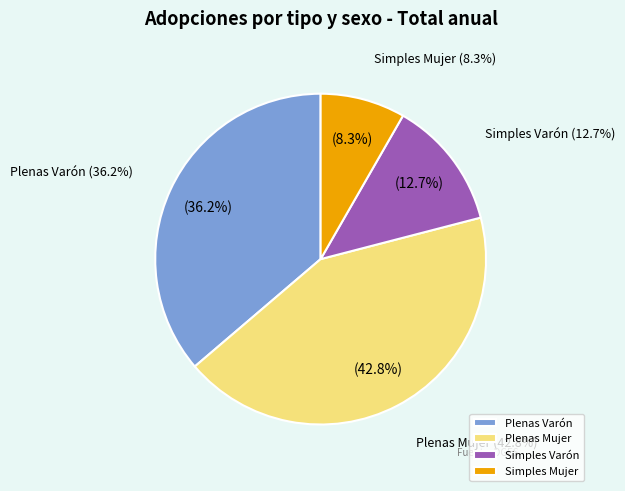

To the nearest percent, what portion does Simples Mujer represent?

8%